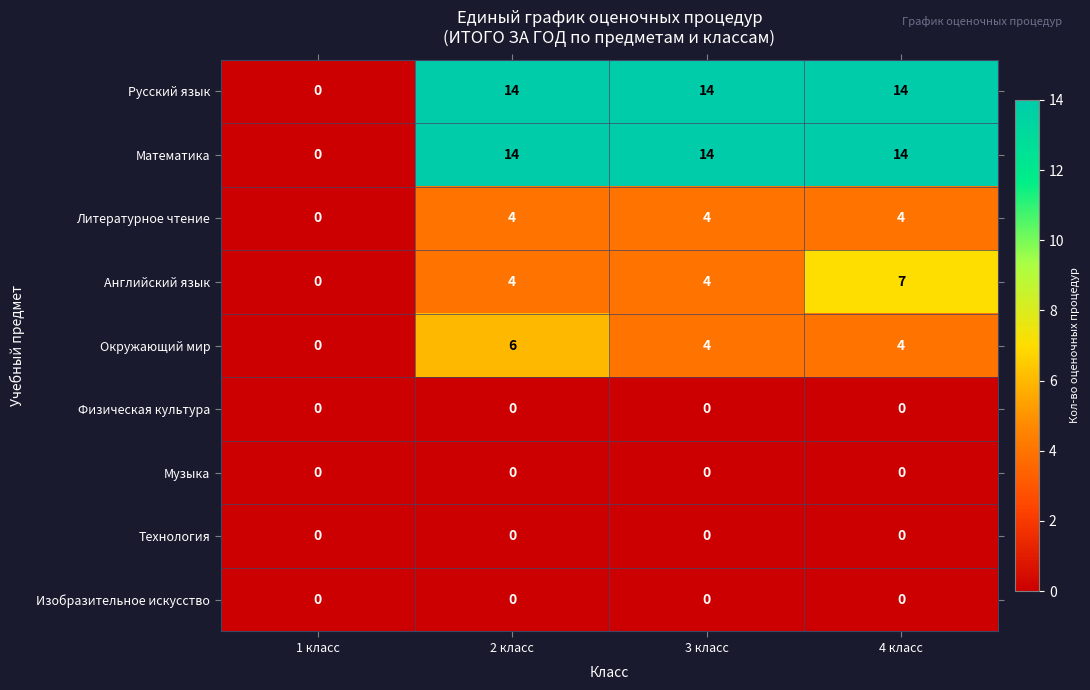

Count the Окружающий мир values in the range 4 to 6.

3